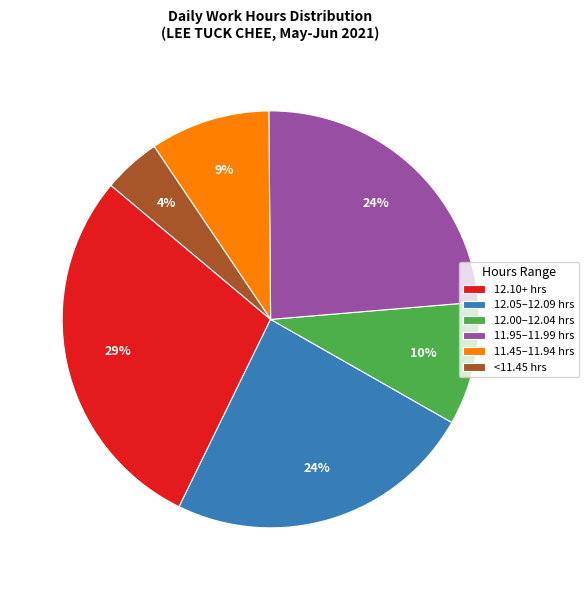

What percentage is the 12.00–12.04 hrs slice, to the nearest percent?

10%